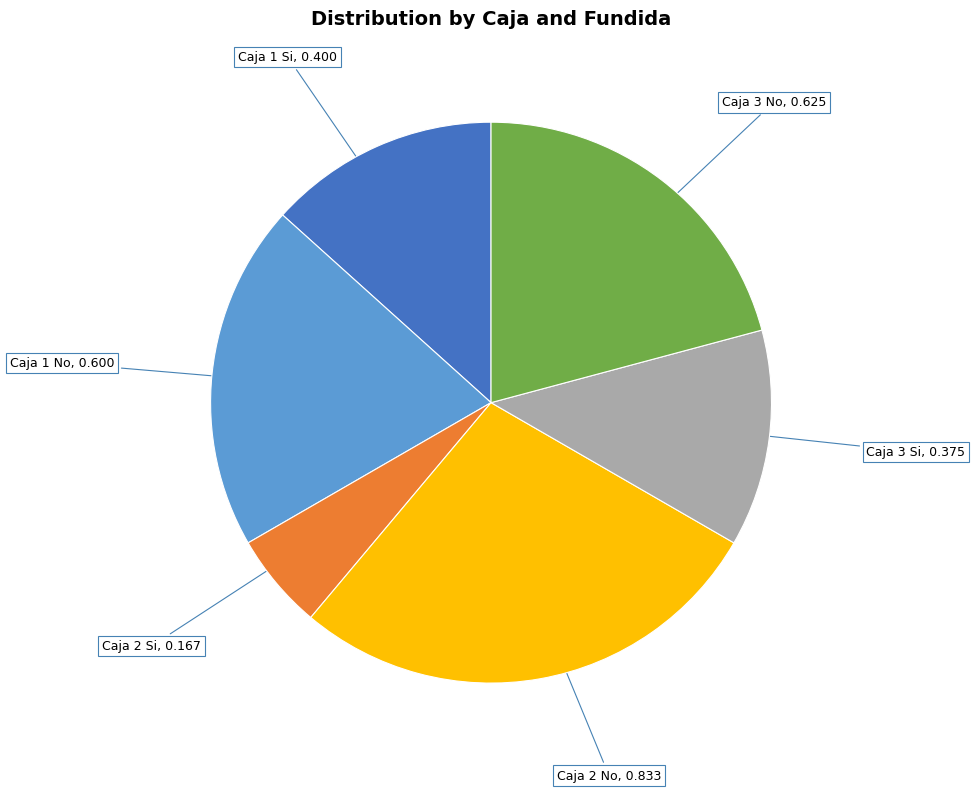

The Caja 1 No, 0.600 slice represents 20% of the pie. True or false?

True